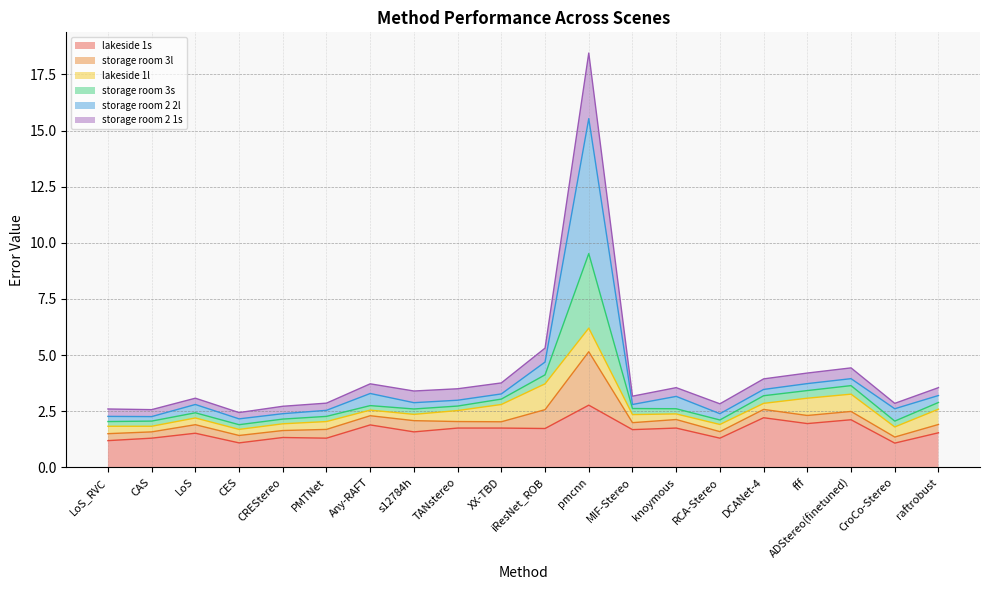

At which category is the sum across all series the highest?

pmcnn